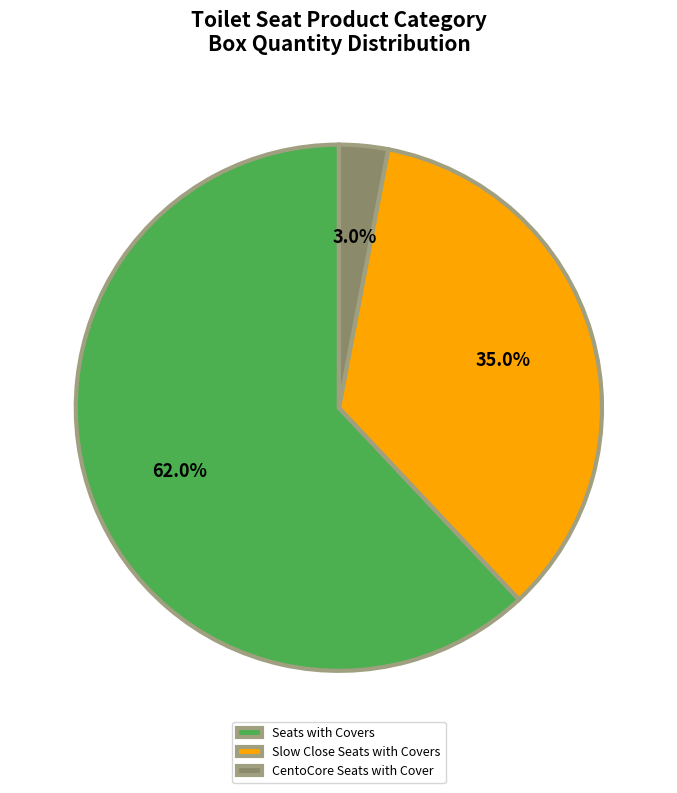

Which slice represents more than half of the pie?

Seats with Covers